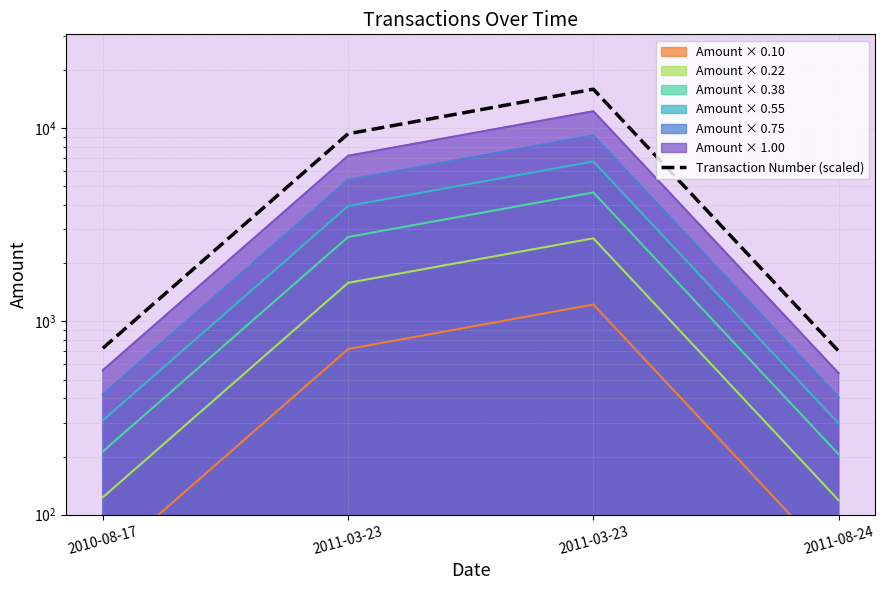

What is the difference between the second highest and minimum values?

8658.0